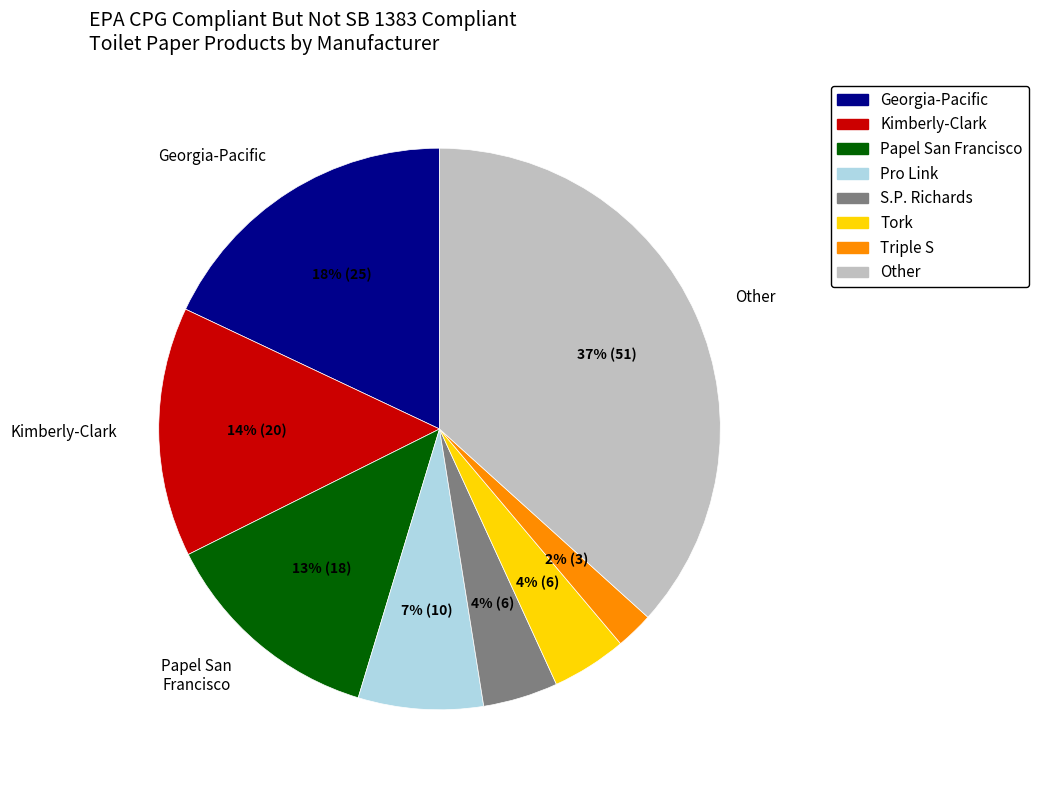

Does Other account for over 50% of the chart?

No